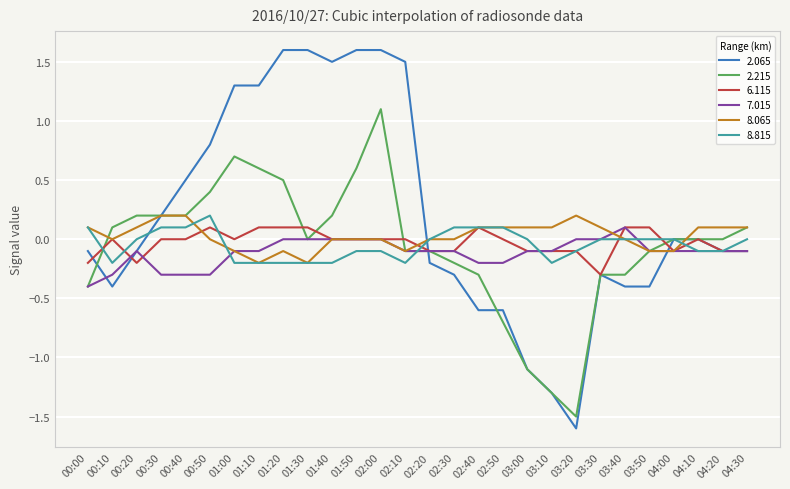

True or false: 2.215 has a value of -0.1 at 02:20.

True